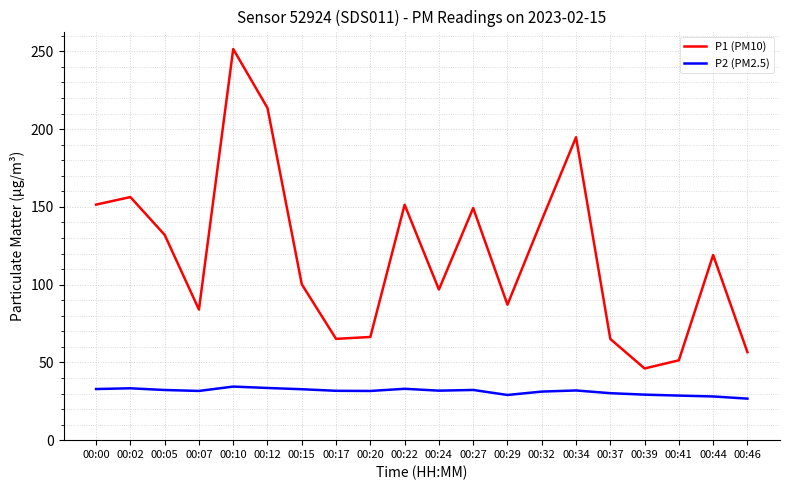

What is the greatest value displayed?

251.5